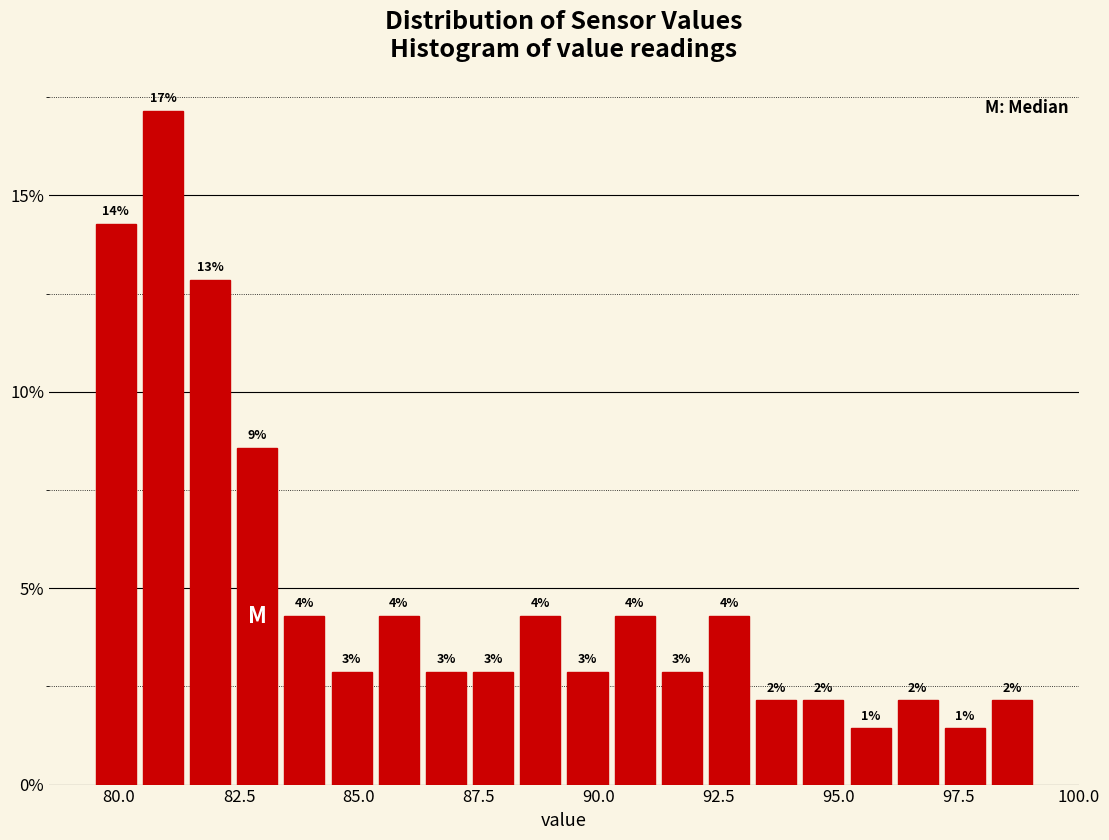

Read against the x-axis, roughly where is the centre of the tallest bar?

81.0